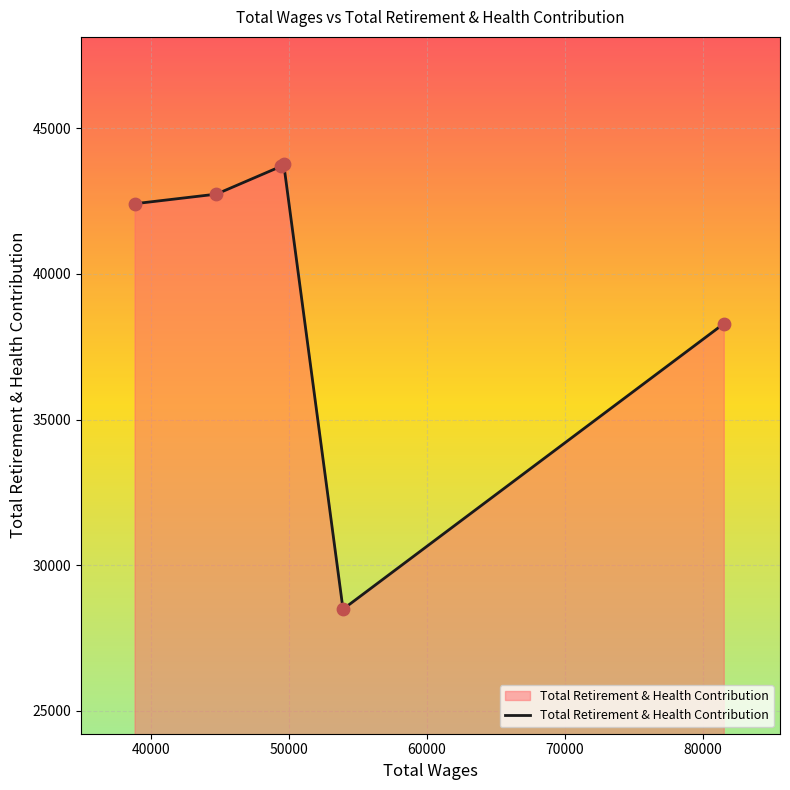

What is the greatest value displayed?

43756